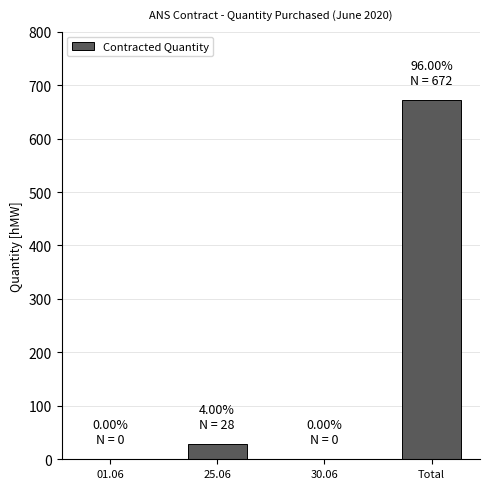

Which has a higher value, 01.06 or 25.06?

25.06